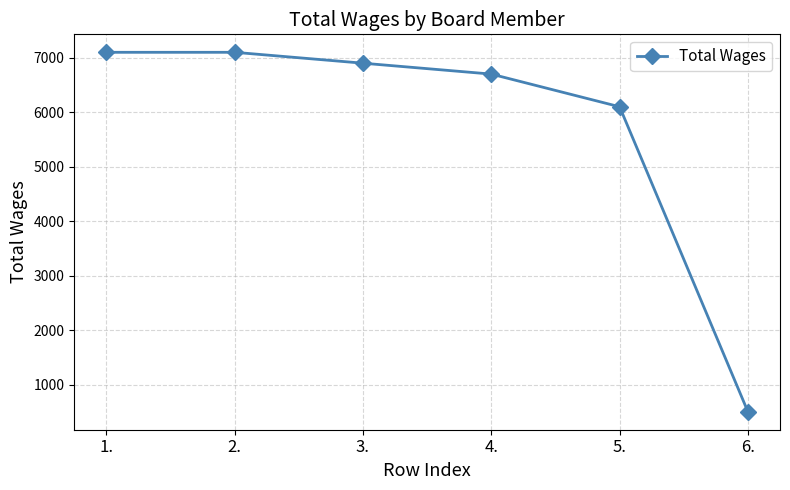

What is the minimum value shown in the chart?

500